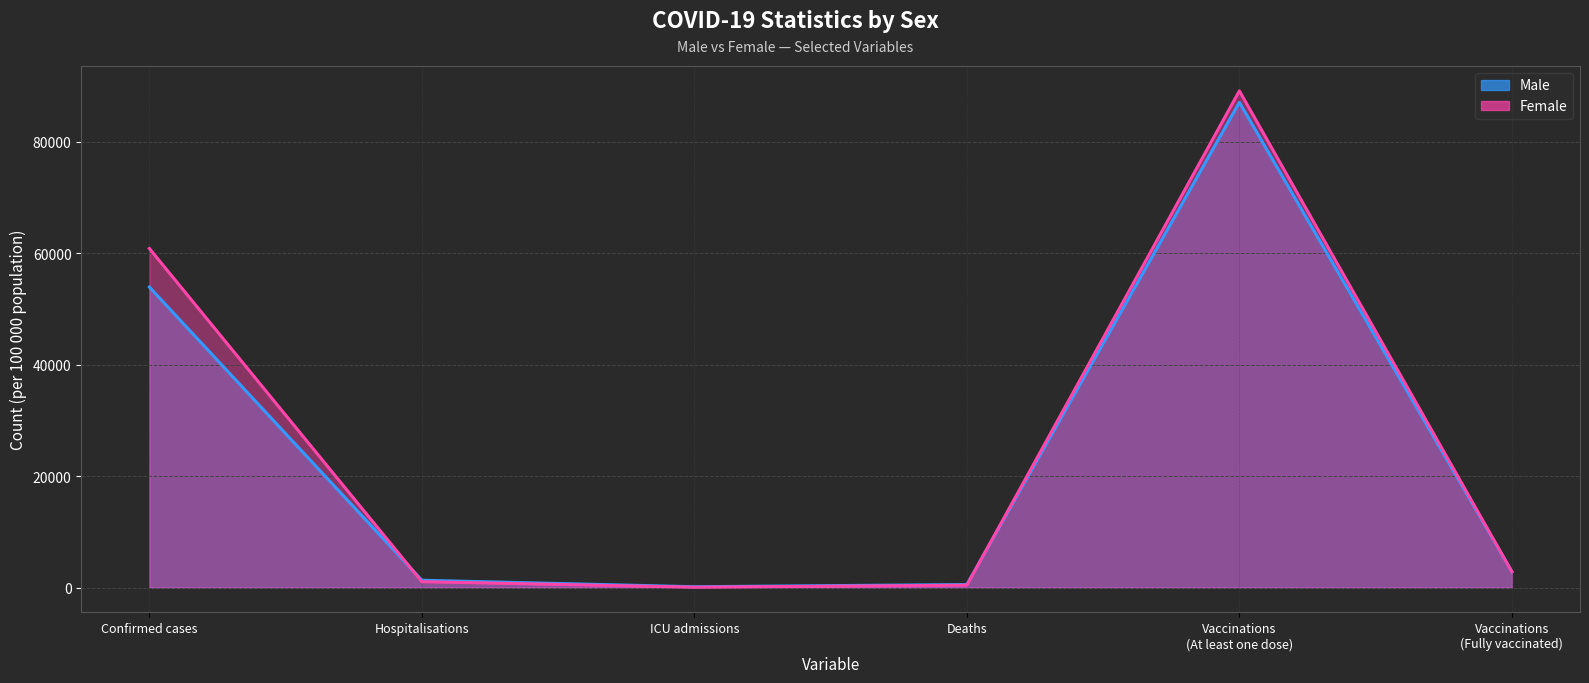

How many values in the Male (line) series exceed 2869?

3